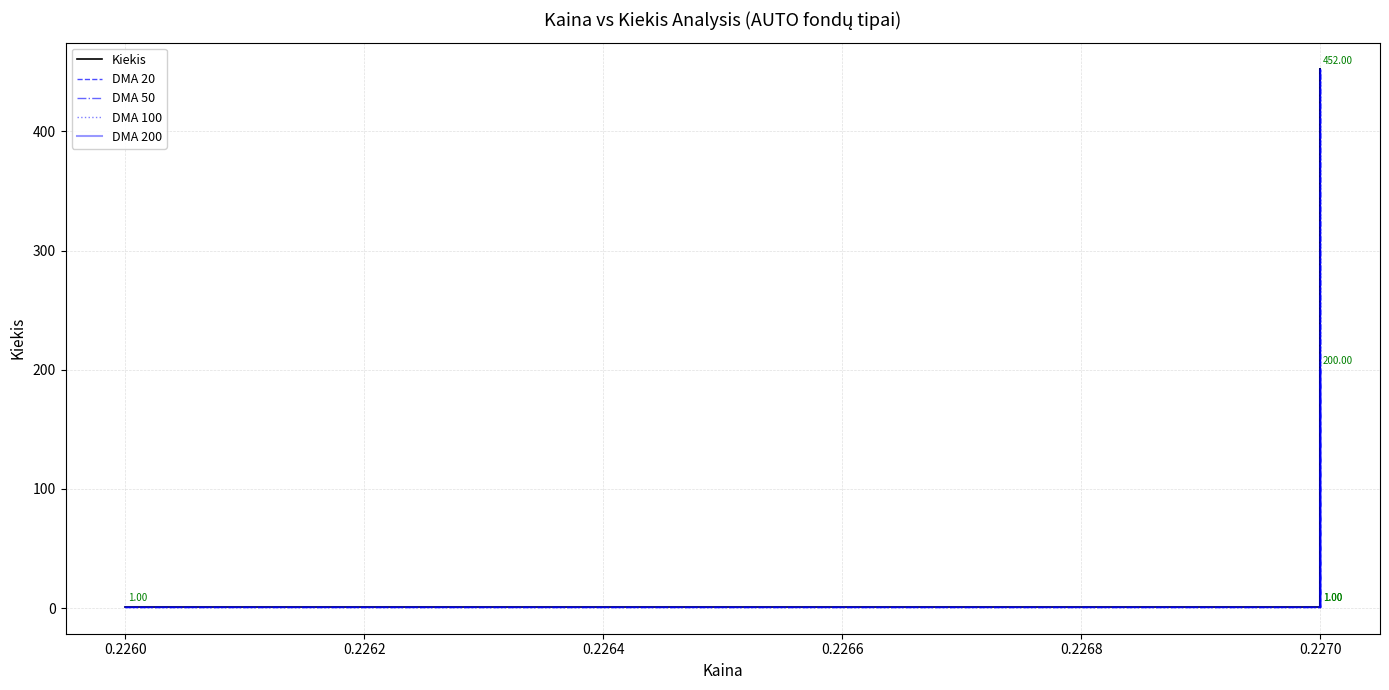

What is the greatest value displayed?

452